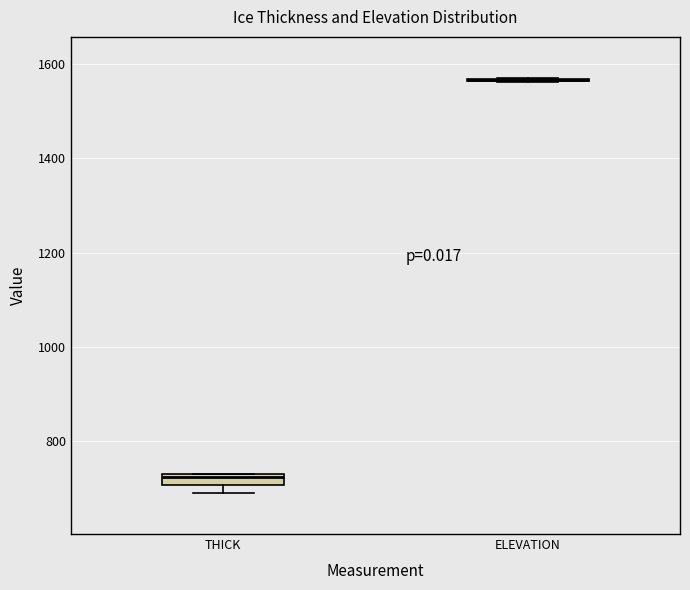

Where is the lower edge of the box for THICK on the y-axis? The values are not printed on the chart, so give them approximately, as read against the axis.

700